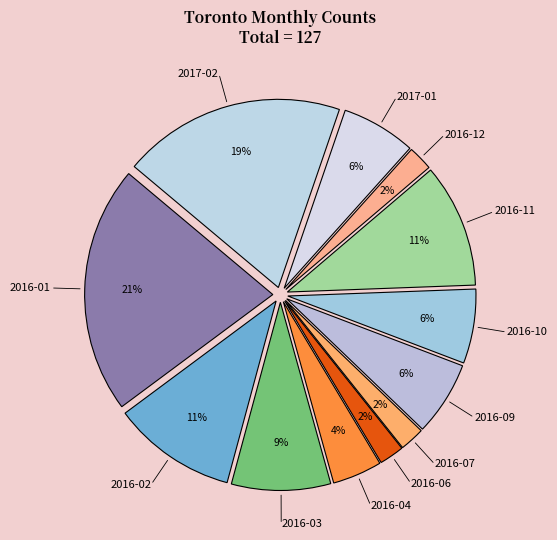

How many slices are in this pie chart?

12